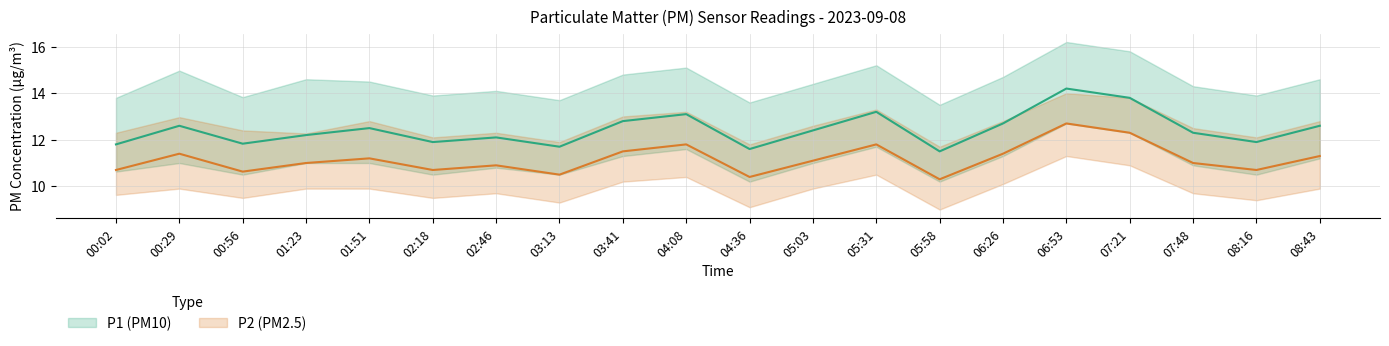

True or false: P2_upper and P2_lower cross at least once.

False